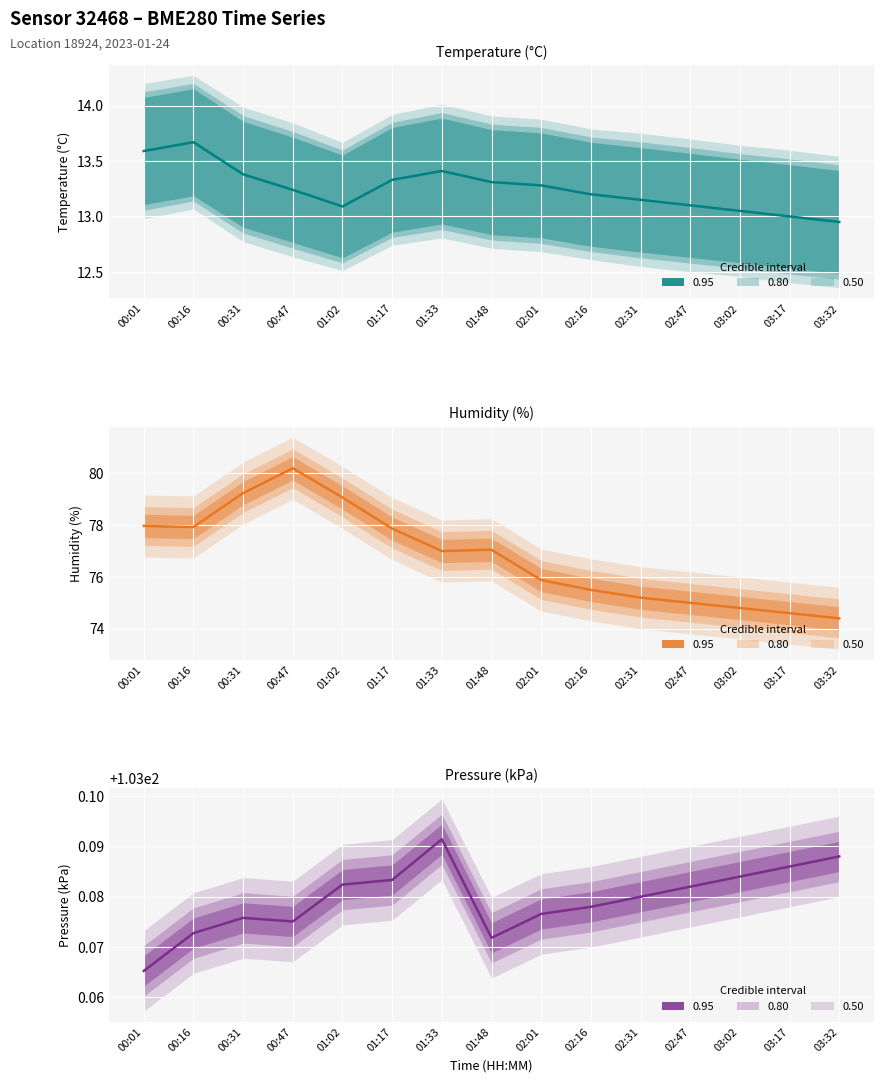

True or false: humidity and temperature intersect in this chart.

False